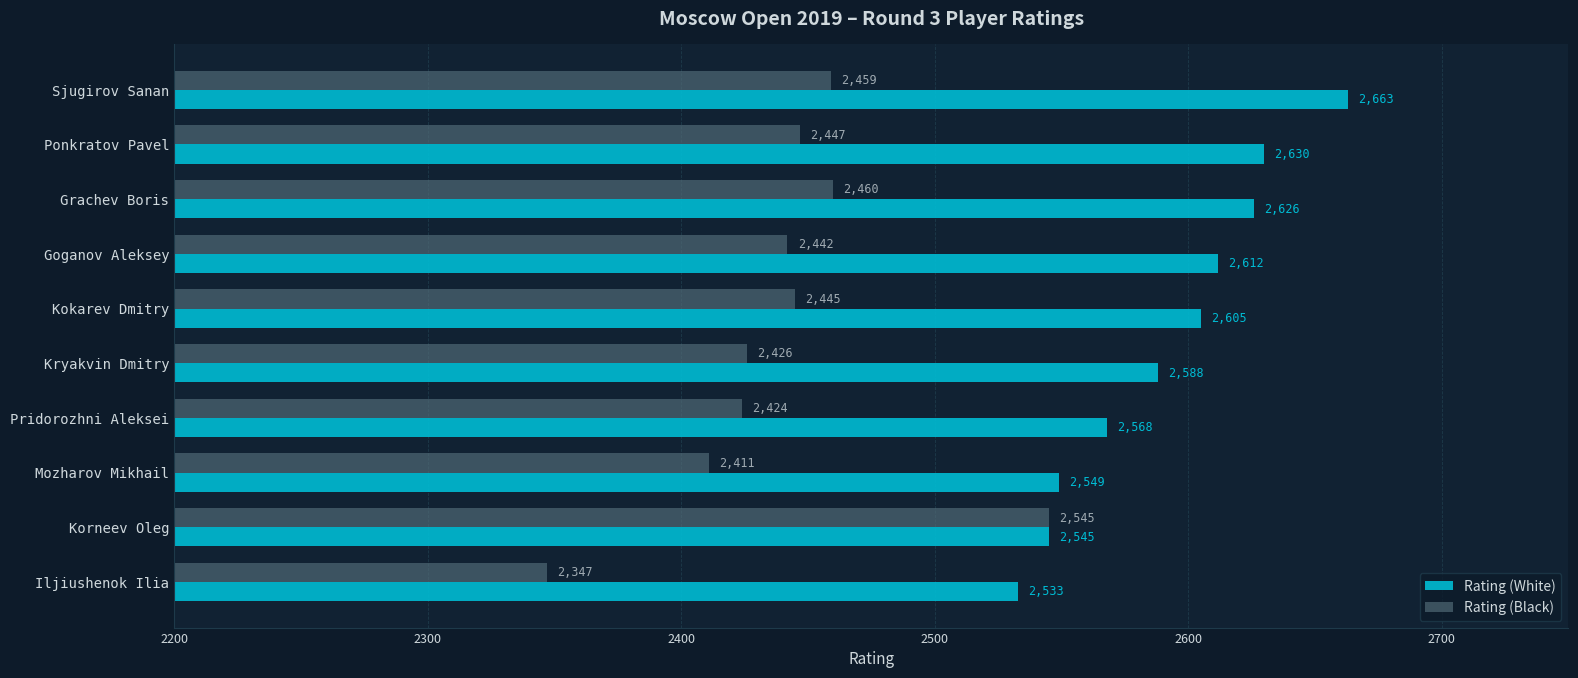

What is the approximate value of Rating (Black) at Goganov Aleksey?

2442